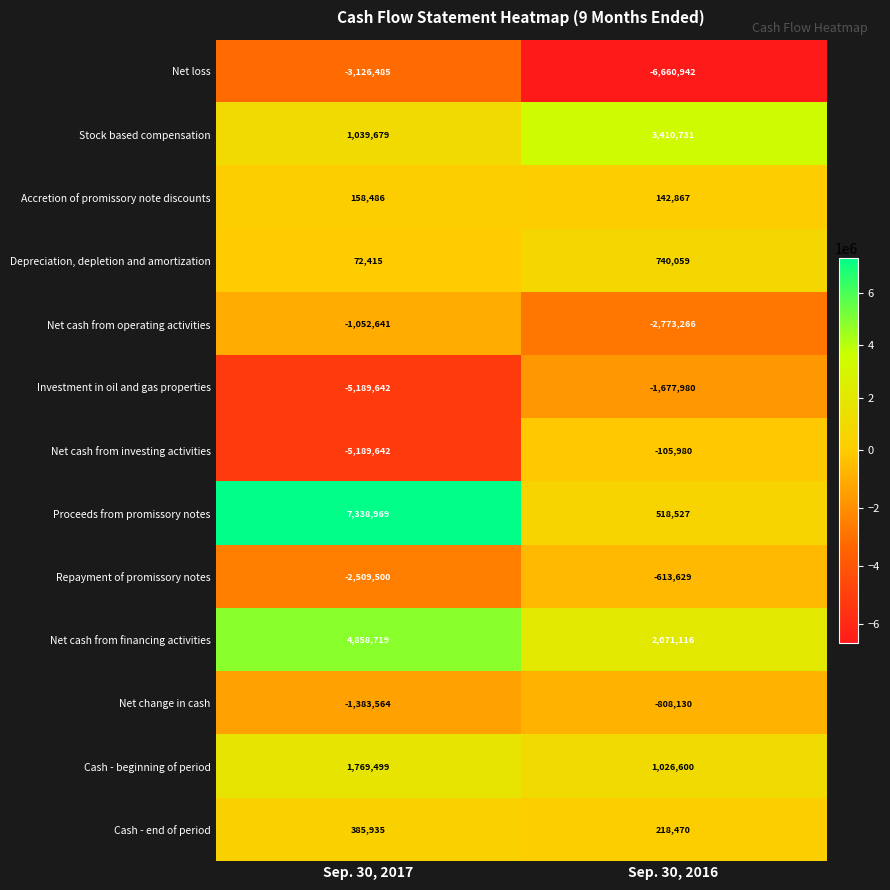

What is the maximum value shown in the chart?

7338969